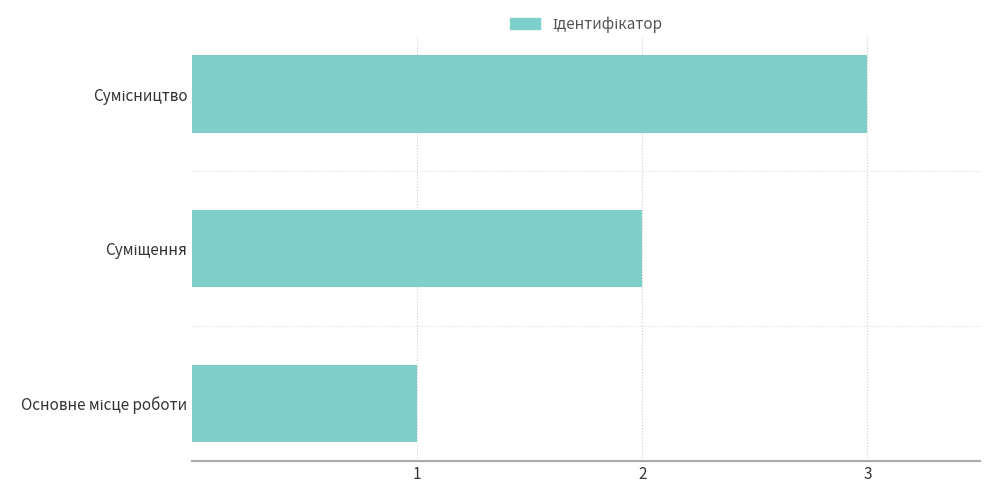

How many bars are there in total?

3